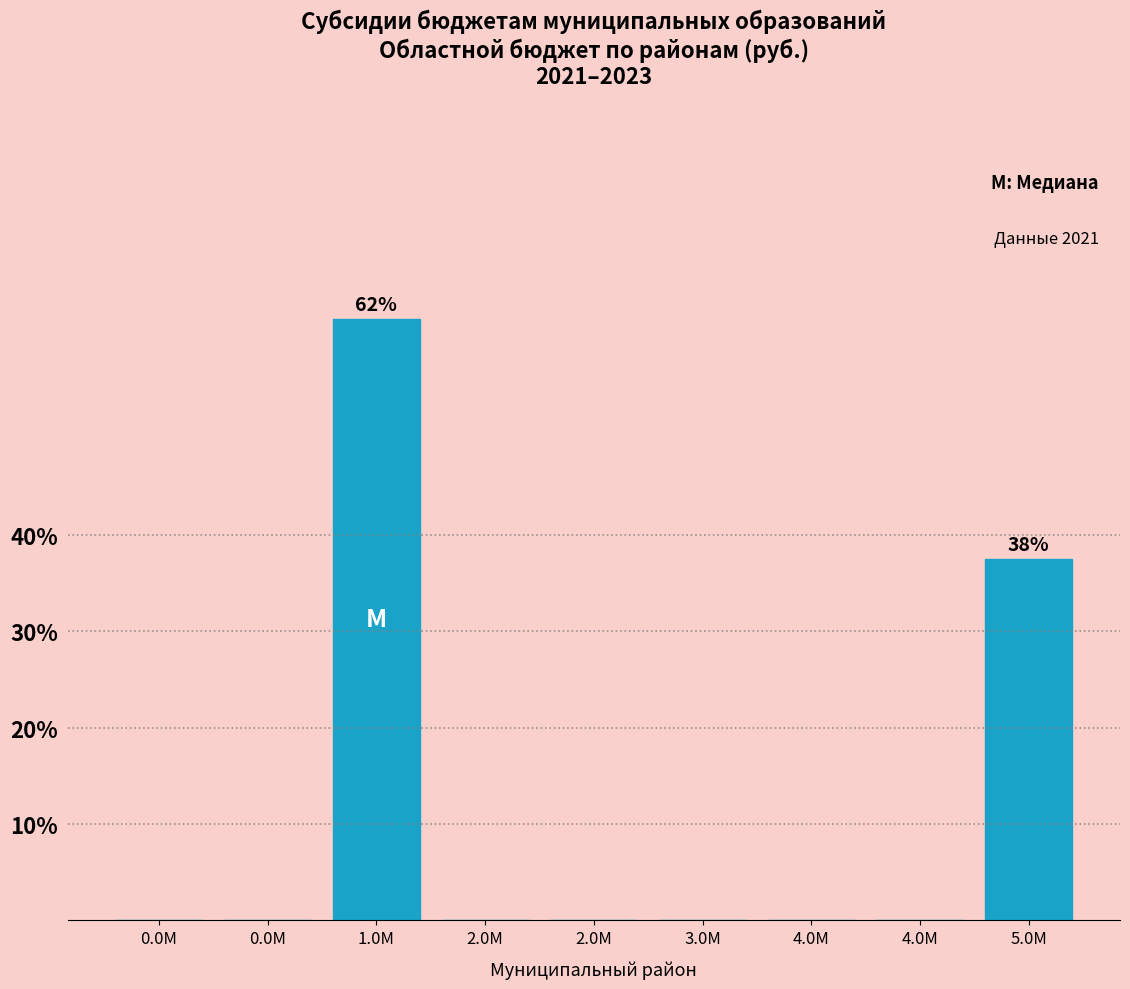

Count the number of data series in this chart.

1